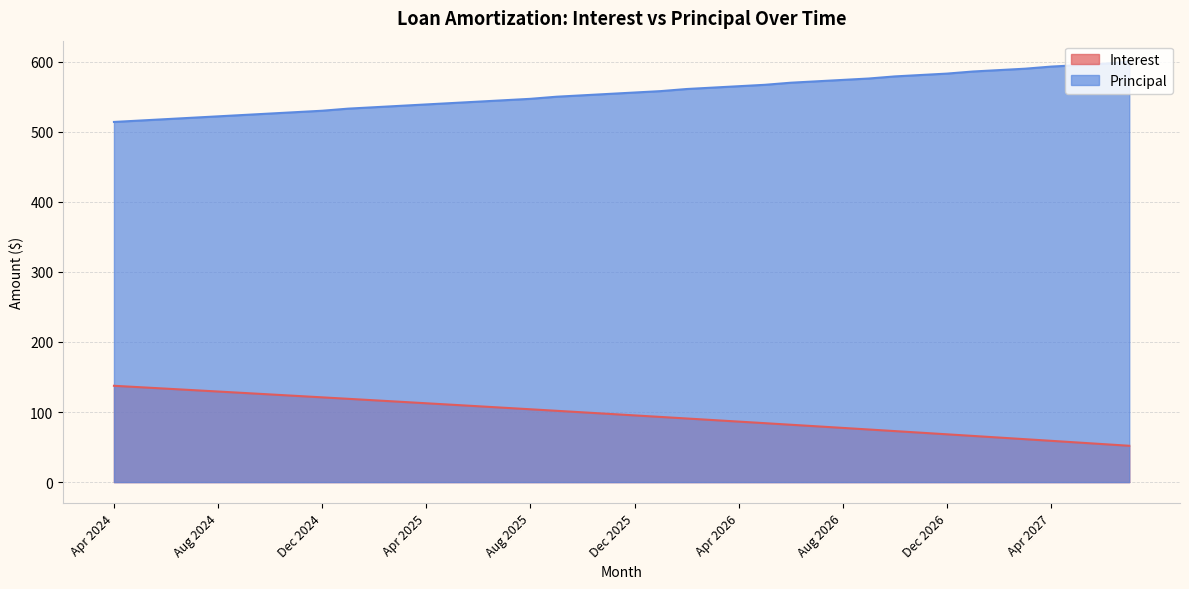

Reading left to right, extract all data points from this chart.

Interest: 137.5	135.4	133.4	131.3	129.3	127.2	125.2	123.1	121.0	118.9	116.8	114.7	112.5	110.4	108.2	106.1	103.9	101.8	99.6	97.4	95.2	93.0	90.8	88.6	86.4	84.1	81.9	79.6	77.4	75.1	72.8	70.5	68.2	65.9	63.6	61.3	58.9	56.6	54.2	51.9
Principal: 514.0	516.0	518.0	520.0	522.0	524.0	526.0	528.0	530.0	533.0	535.0	537.0	539.0	541.0	543.0	545.0	547.0	550.0	552.0	554.0	556.0	558.0	561.0	563.0	565.0	567.0	570.0	572.0	574.0	576.0	579.0	581.0	583.0	586.0	588.0	590.0	593.0	595.0	597.0	600.0